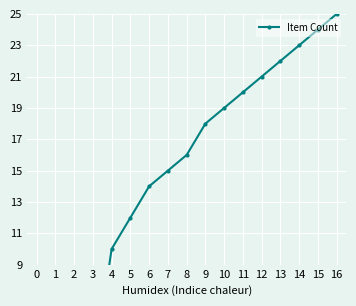

Reading right to left, what are all the values shown in this chart?

16=25	15=24	14=23	13=22	12=21	11=20	10=19	9=18	8=16	7=15	6=14	5=12	4=10	3=2	2=1	1=1	0=1